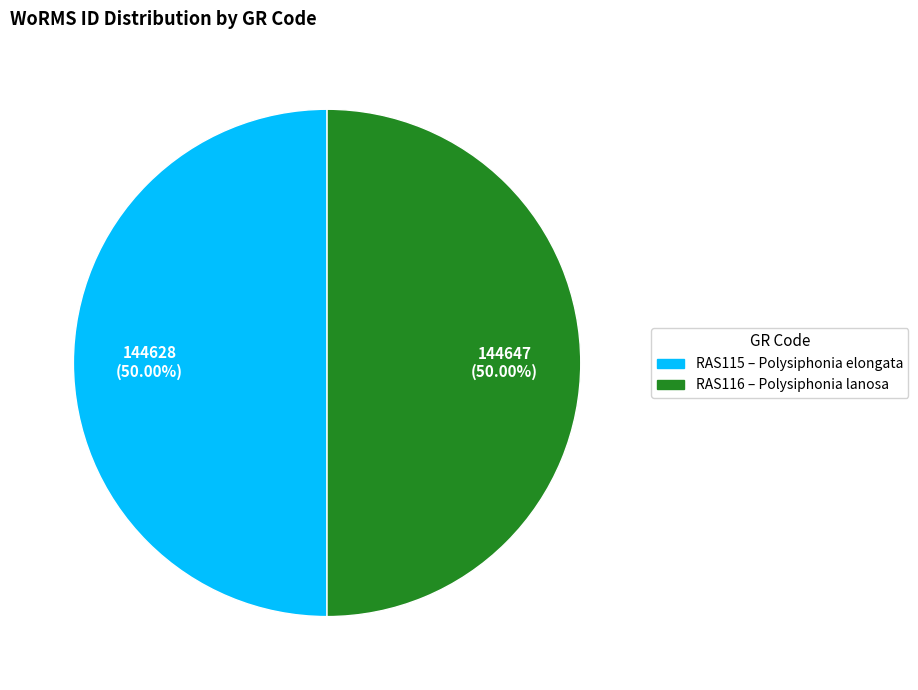

Combined, do RAS115 and RAS116 account for over 50%?

Yes